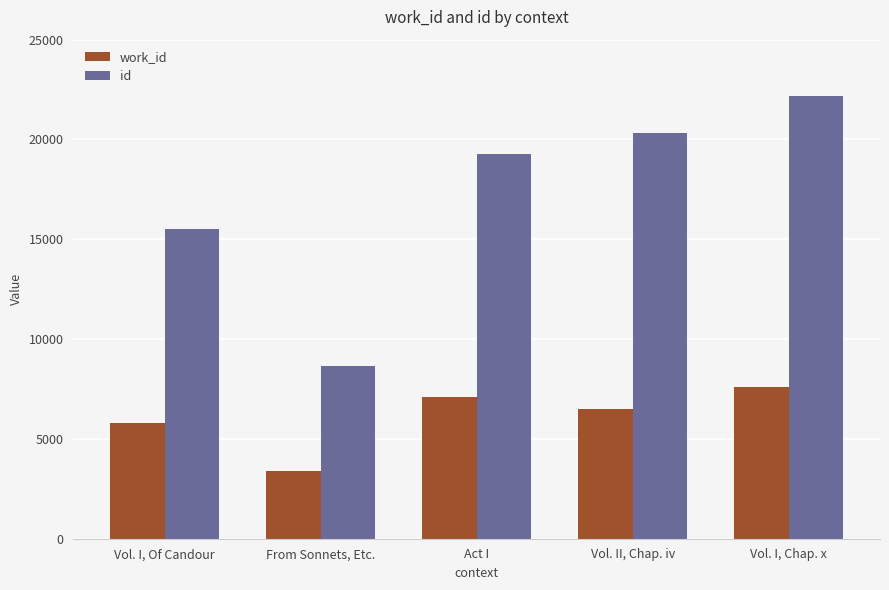

Is the value of work_id at Vol. II, Chap. iv greater than the value of id at Vol. II, Chap. iv?

No